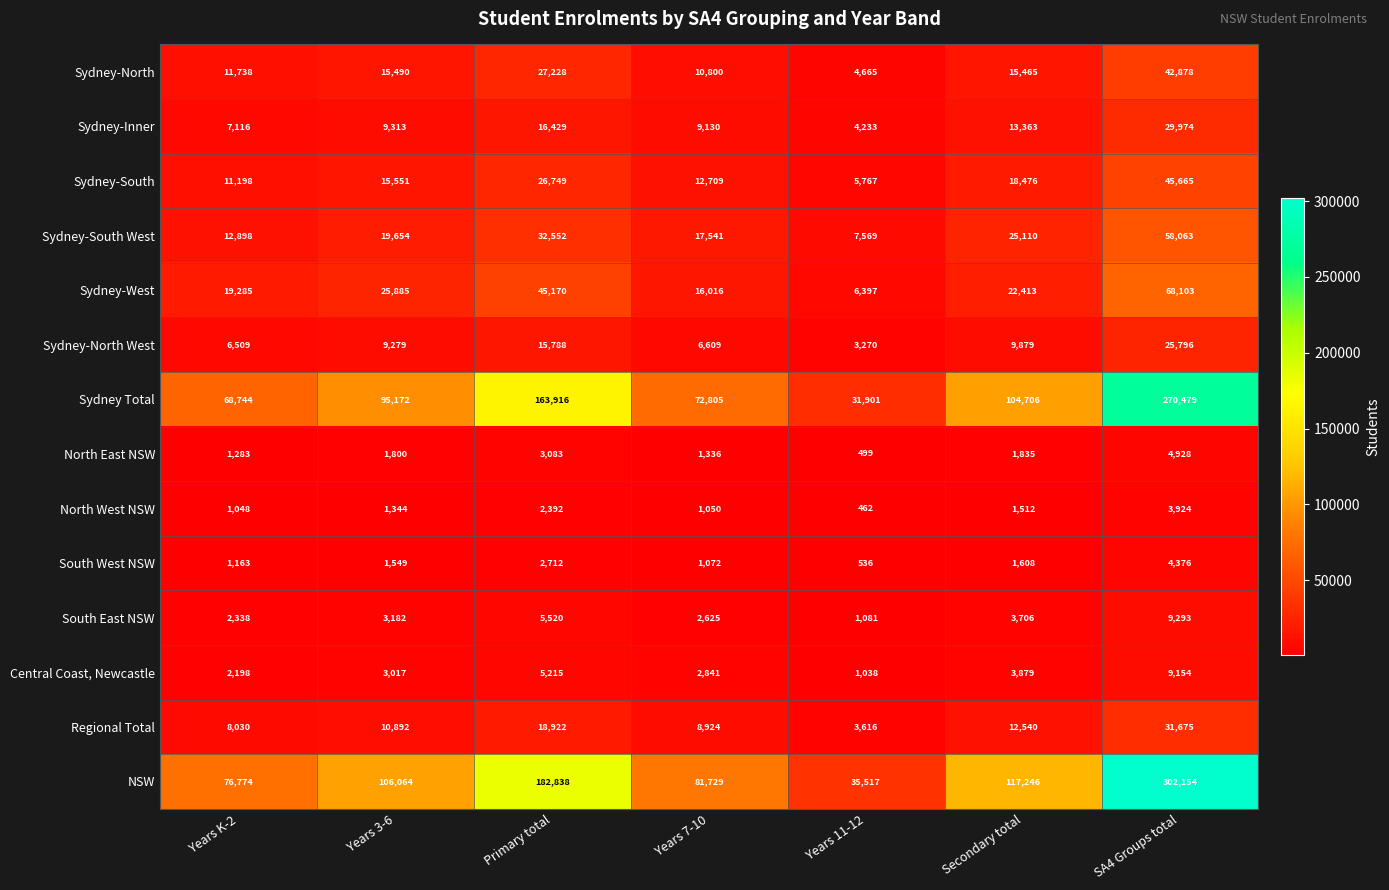

Count the number of data series in this chart.

14